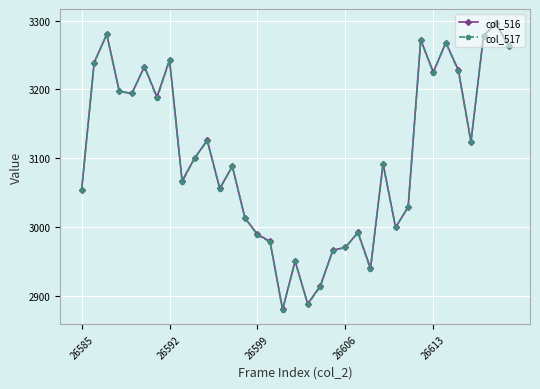

What is the value of the col_517 point at the 4th from the left?

3197